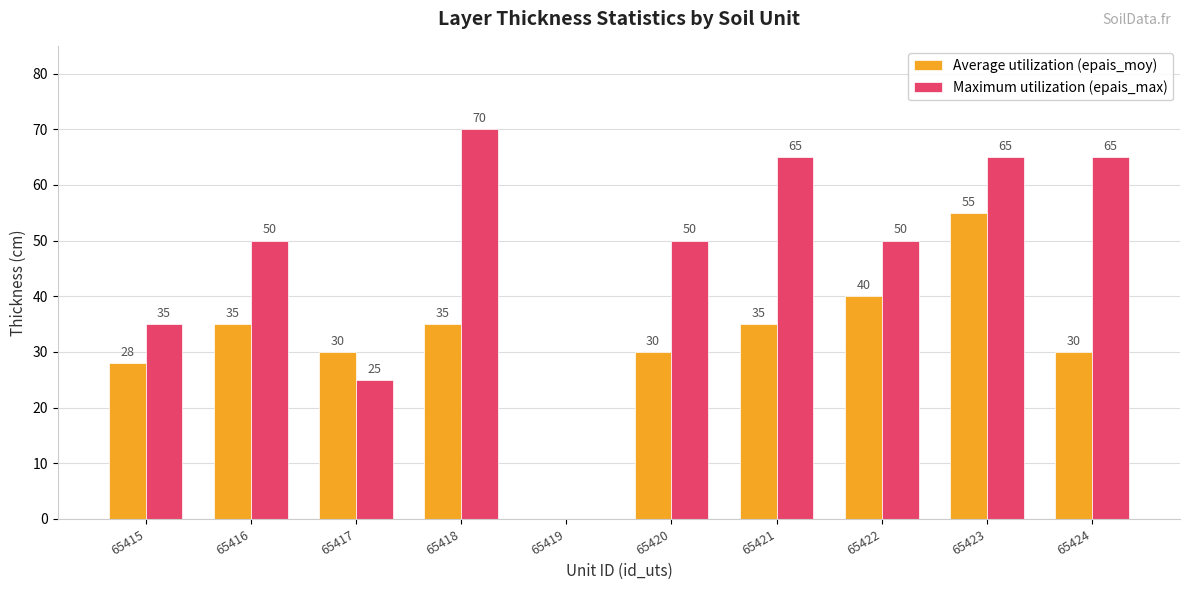

Reading left to right, extract all data points from this chart.

Average utilization (epais_moy): 65415=28	65416=35	65417=30	65418=35	65419=0	65420=30	65421=35	65422=40	65423=55	65424=30
Maximum utilization (epais_max): 65415=35	65416=50	65417=25	65418=70	65419=0	65420=50	65421=65	65422=50	65423=65	65424=65